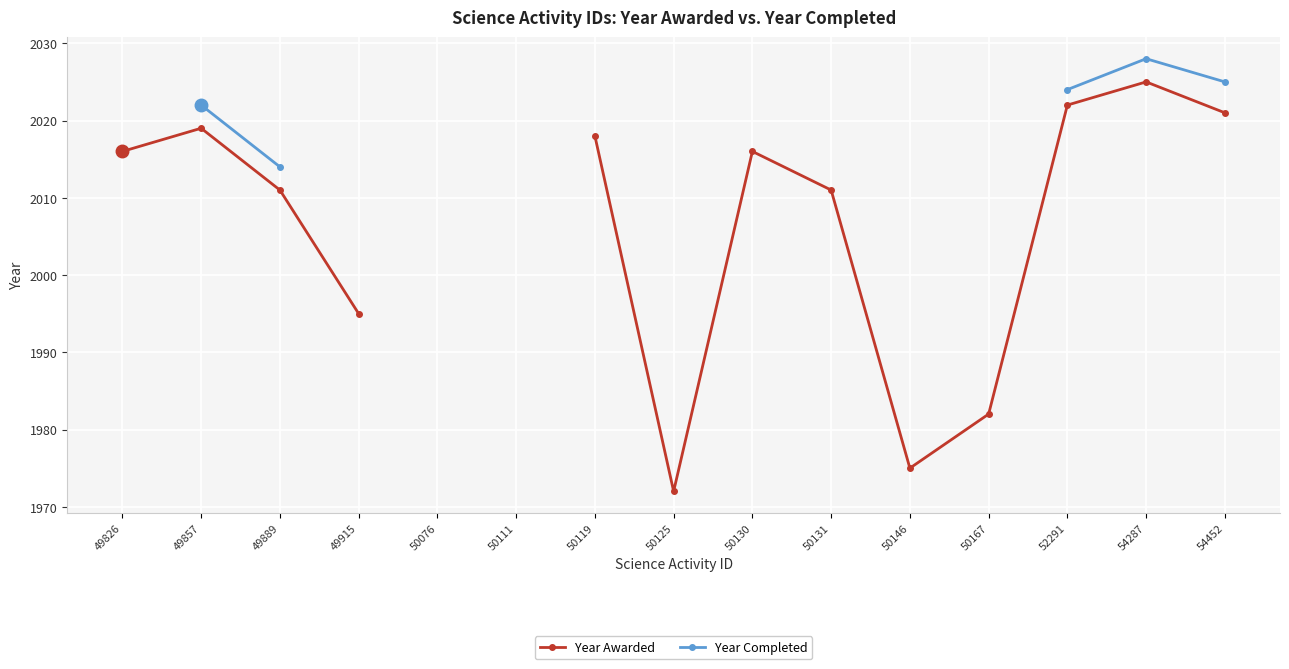

True or false: Year Completed has a value of 3188.3 at 49889.

False